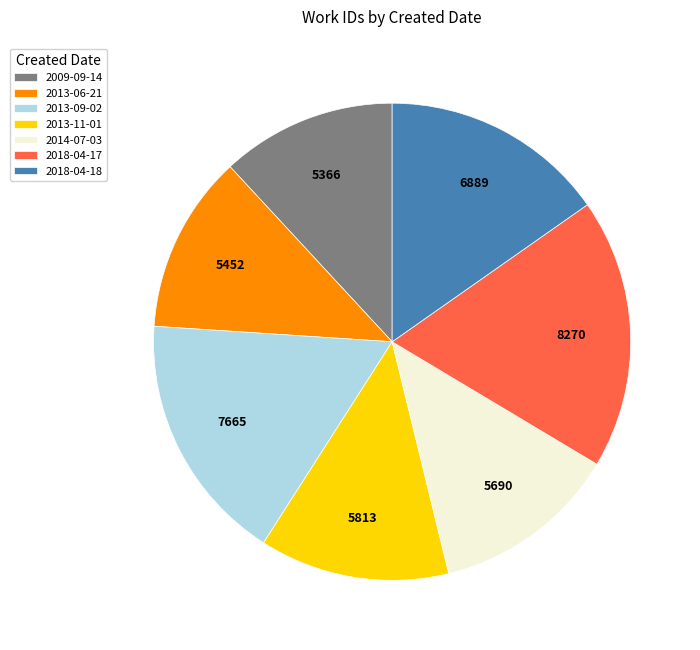

Which slice is the largest?

2018-04-17